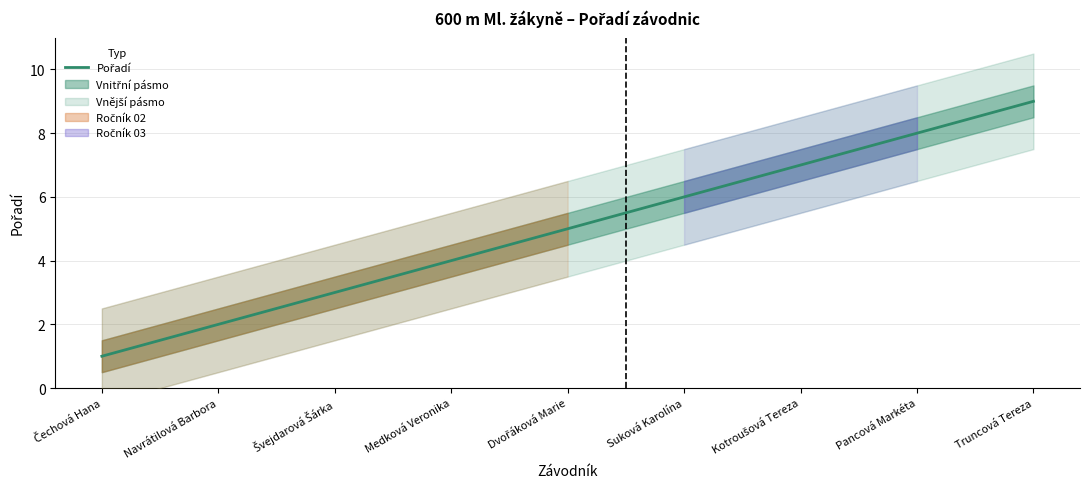

What is the sum of all values?

45